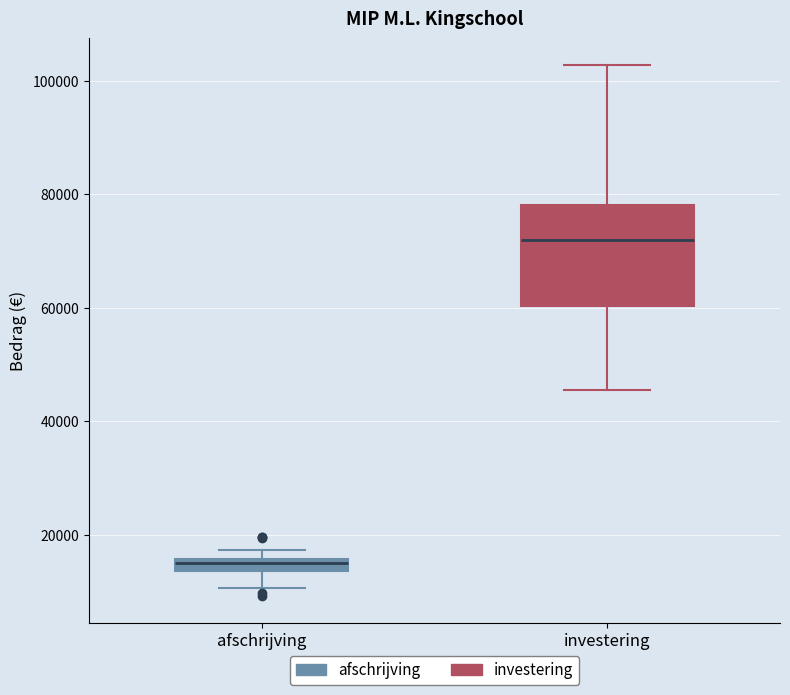

Where does the lower whisker of the box for afschrijving end on the y-axis? The values are not printed on the chart, so give them approximately, as read against the axis.

10000